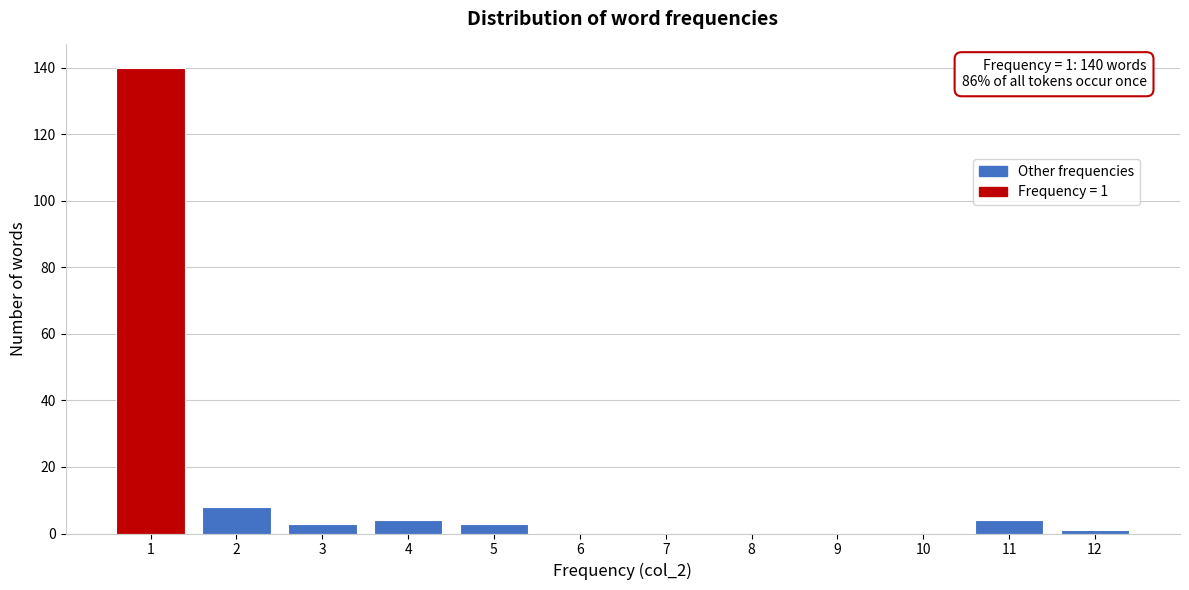

Reading left to right, what are all the values shown in this chart?

1=140	2=8	3=3	4=4	5=3	6=0	7=0	8=0	9=0	10=0	11=4	12=1